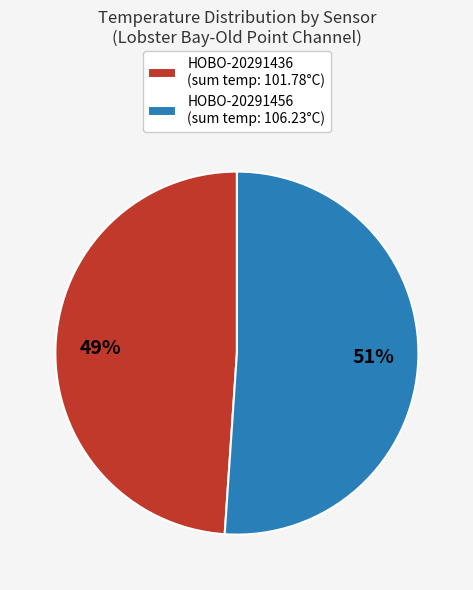

Which has a higher value, HOBO-20291436 (sum temp: 101.78°C) or HOBO-20291456 (sum temp: 106.23°C)?

HOBO-20291456 (sum temp: 106.23°C)